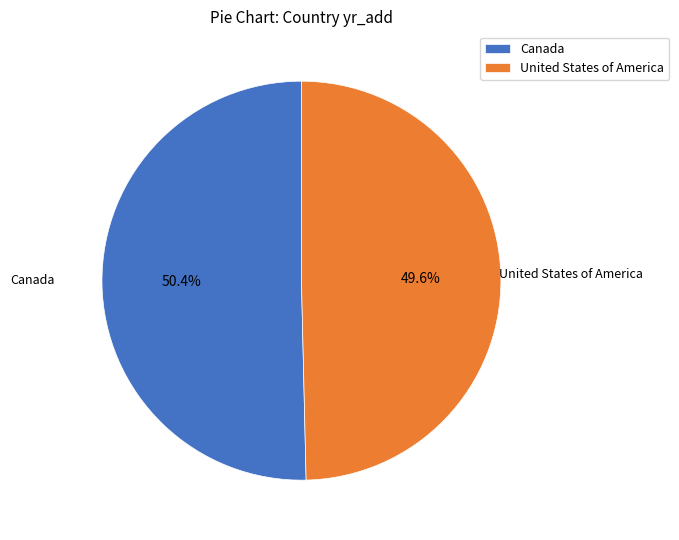

How many slices are in this pie chart?

2